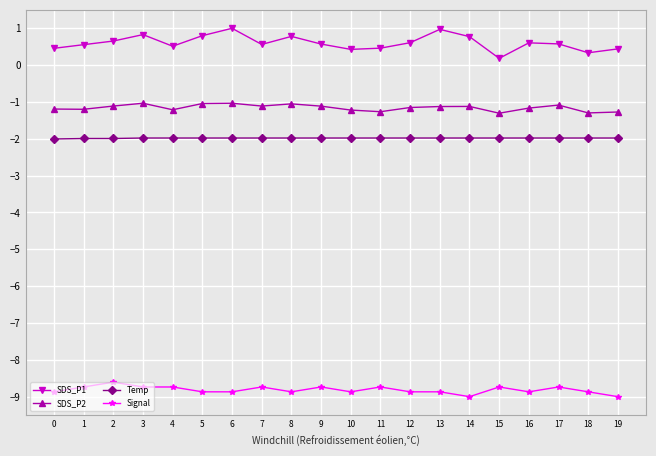

The Signal series shows -11.6 at 10. True or false?

False